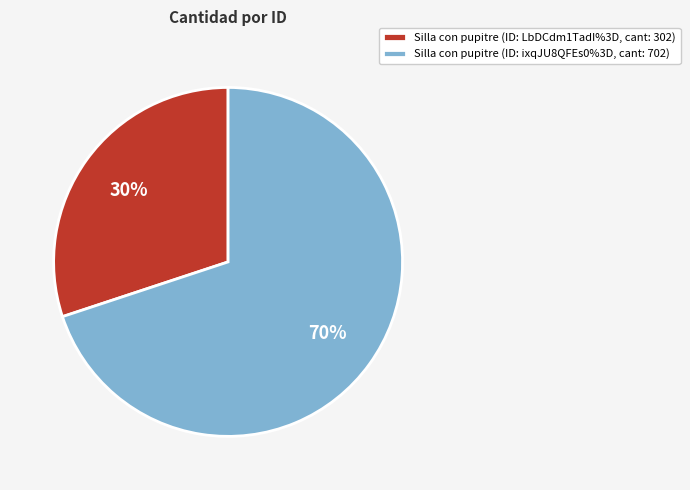

Which category has the smallest portion of the pie?

Silla con pupitre (ID: LbDCdm1TadI%3D, cant: 302)